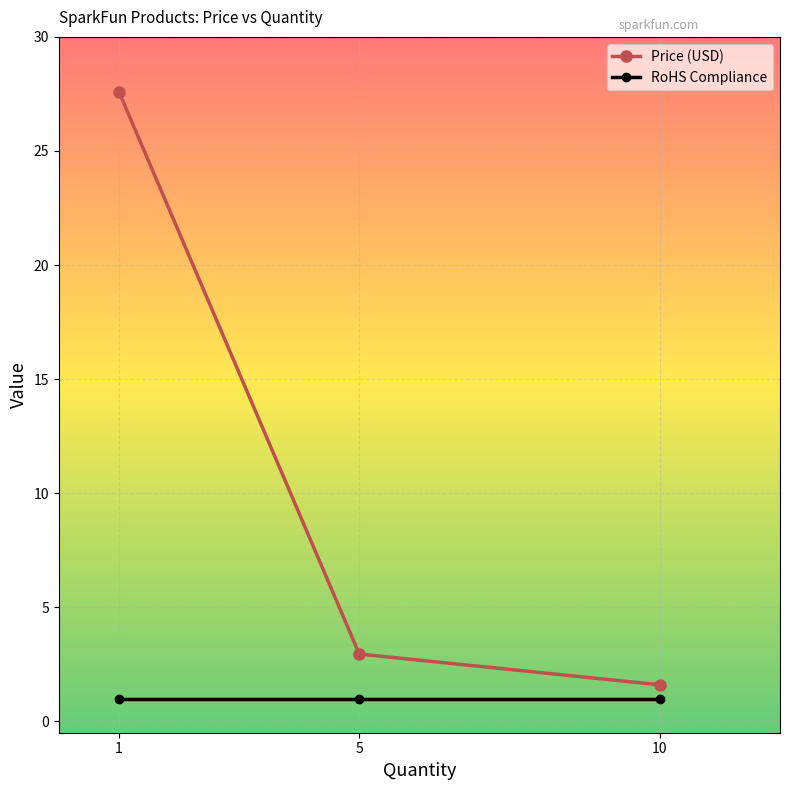

List the series in order of their peak value, highest first.

Price (USD), RoHS Compliance